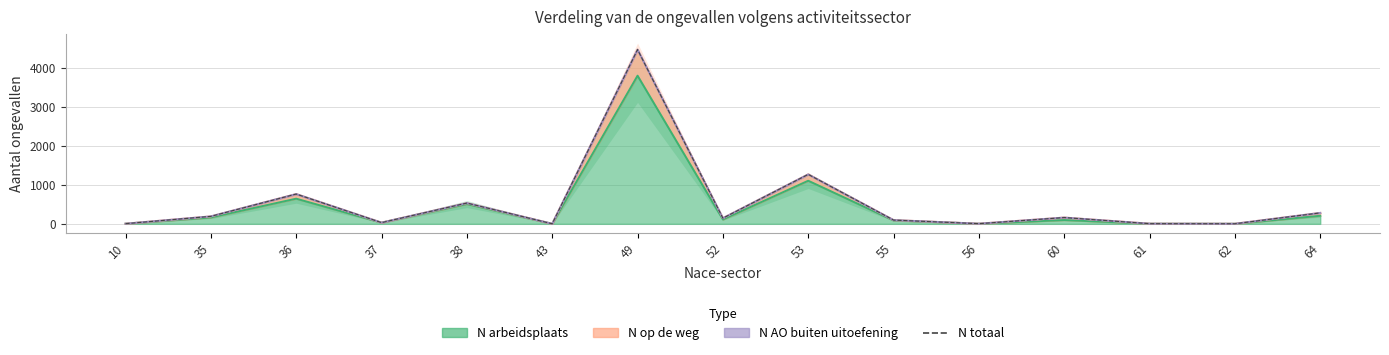

How many lines are shown in the chart?

1